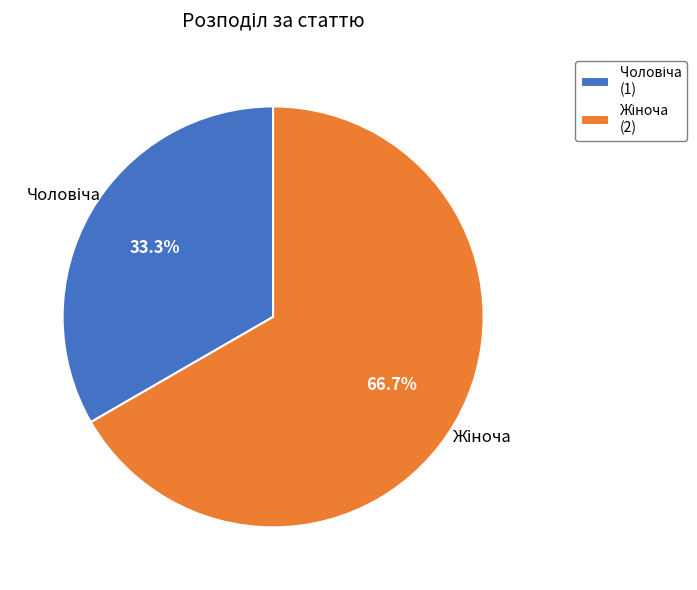

Is there any slice that represents more than half of the pie?

Yes